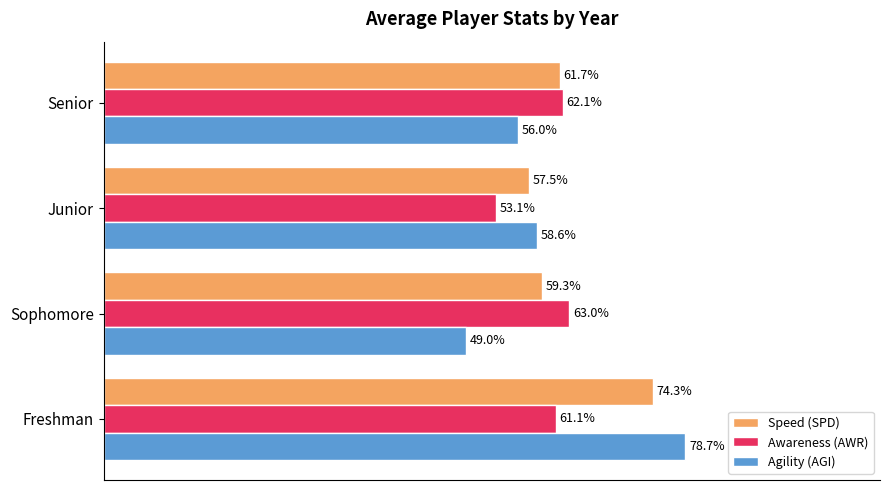

List the series in order of their peak value, highest first.

Agility (AGI), Speed (SPD), Awareness (AWR)